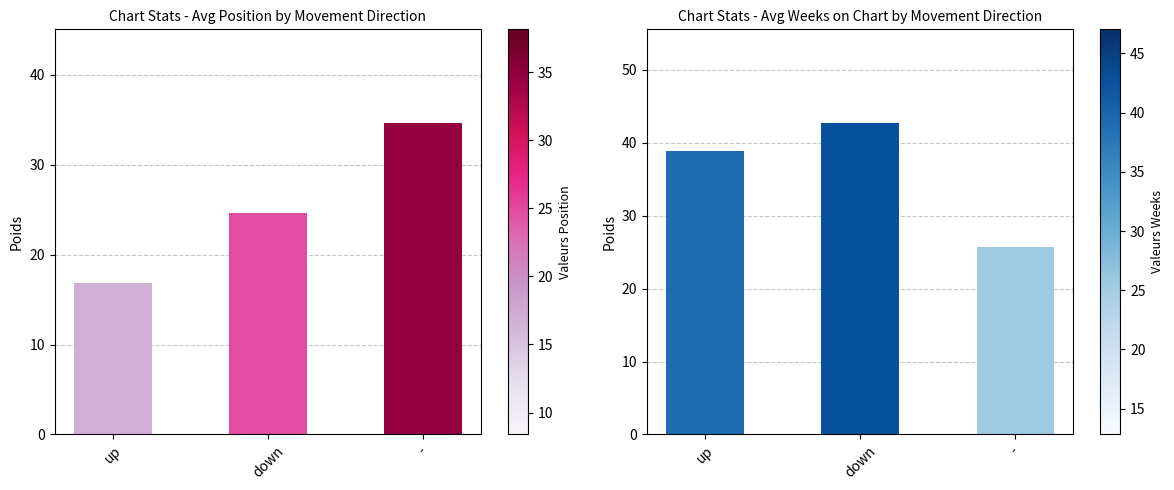

Is the value of Avg Position at down greater than the value of Avg Weeks on Chart at -?

No